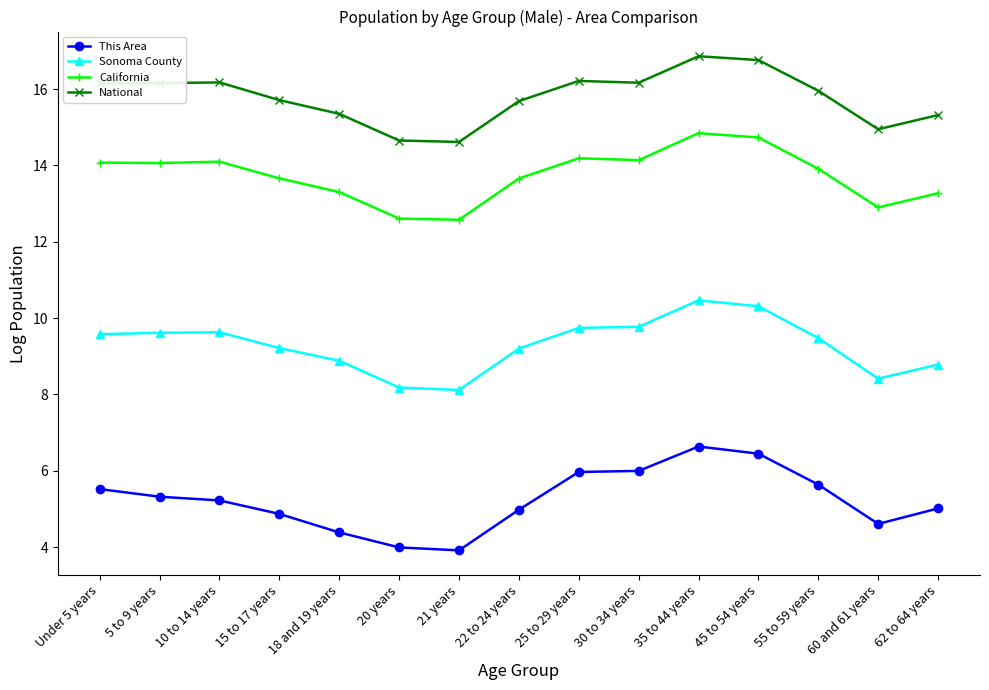

What is the spread (max minus min) of values at 21 years?

10.7